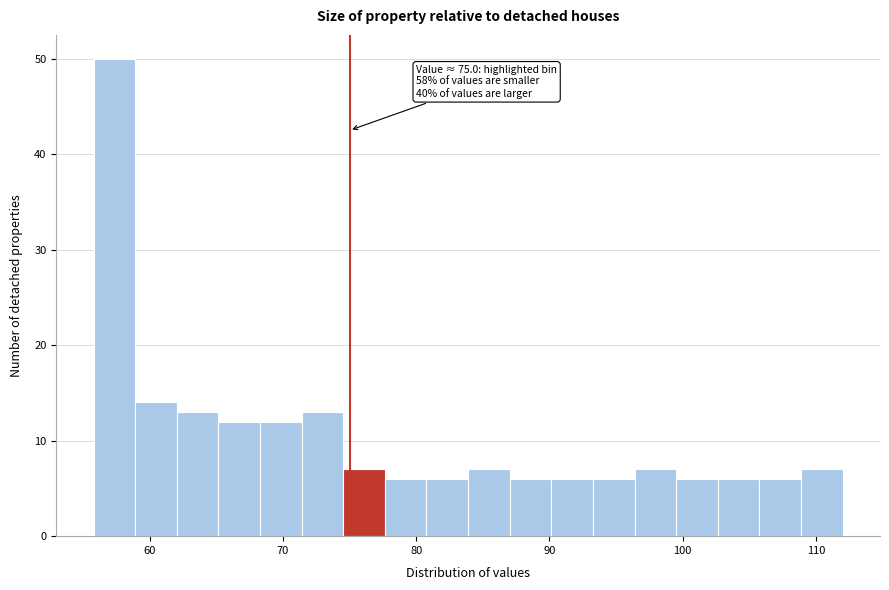

Around what value on the x-axis is the tallest bar? Give the approximate position of its centre, as read against the axis.

57